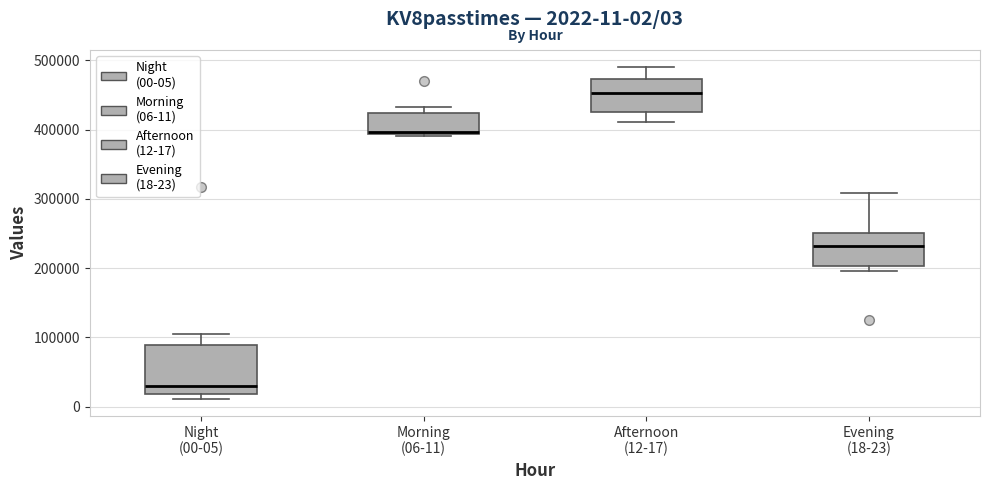

Comparing the boxes themselves (not the whiskers), which one is the tallest?

Night (00-05)